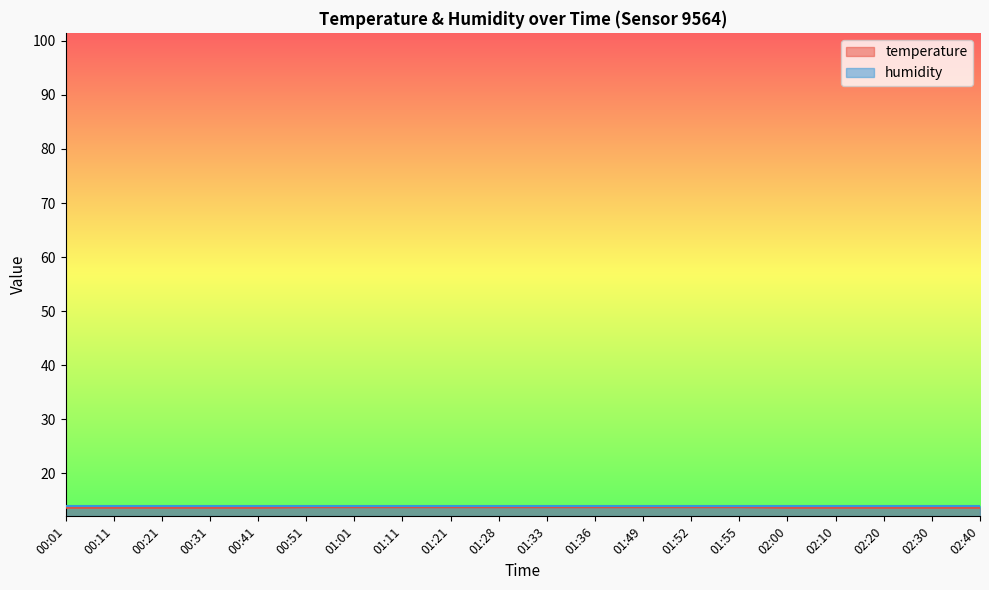

List the labels in order of value, smallest first.

00:01, 00:11, 00:21, 00:31, 00:41, 02:00, 02:10, 02:20, 02:30, 02:40, 00:51, 01:01, 01:11, 01:21, 01:28, 01:33, 01:36, 01:49, 01:52, 01:55